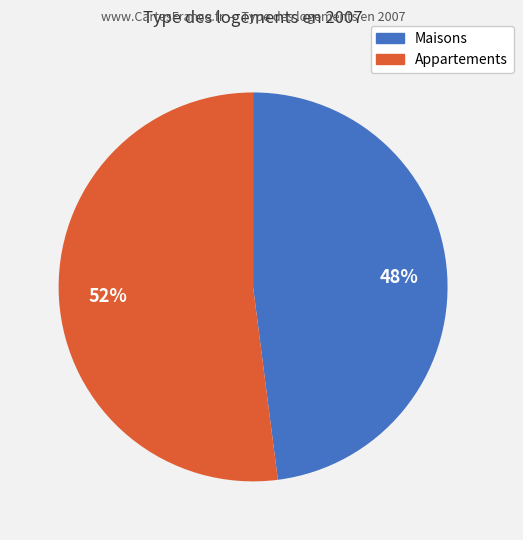

Is there a majority slice in this chart?

Yes